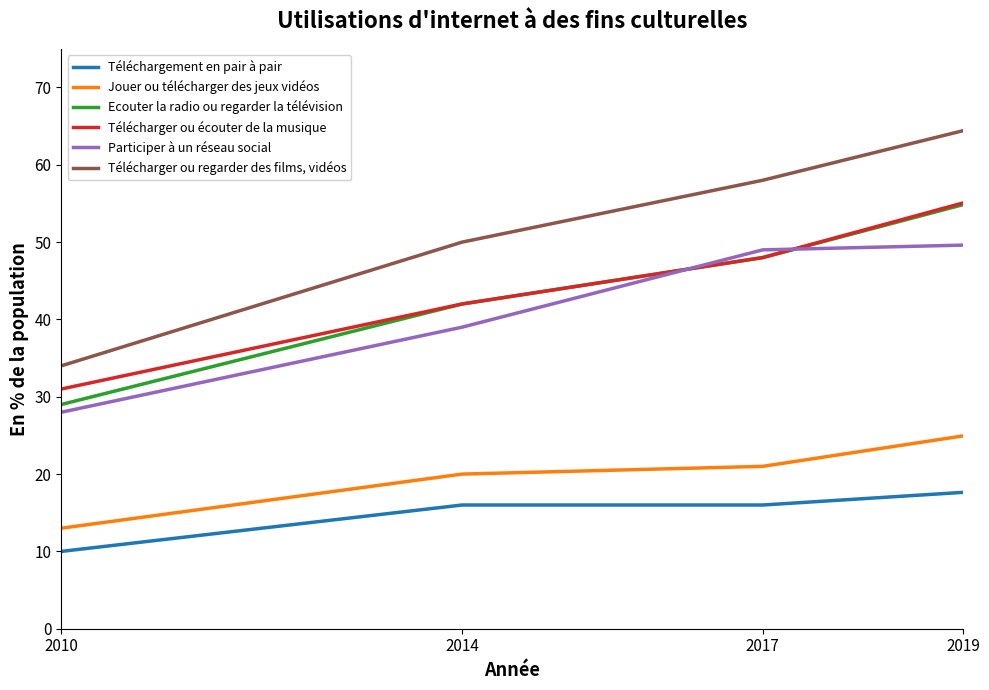

What is the sum of the Ecouter la radio ou regarder la télévision values at 2019 and 2010?

83.8